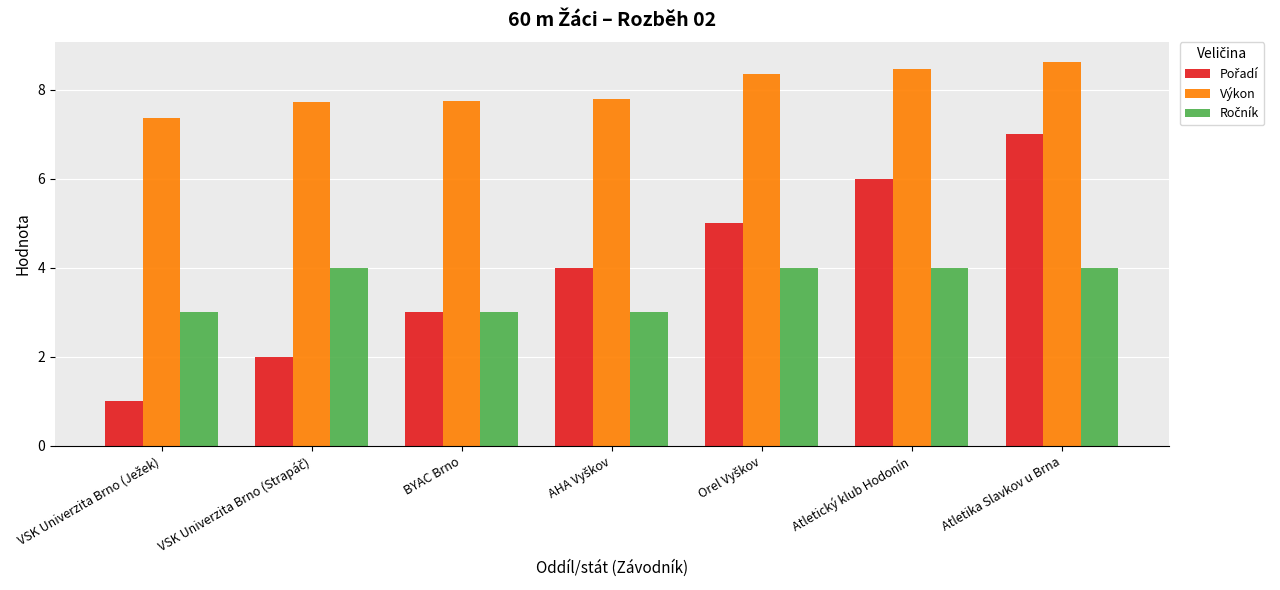

What is the smallest value displayed?

1.0